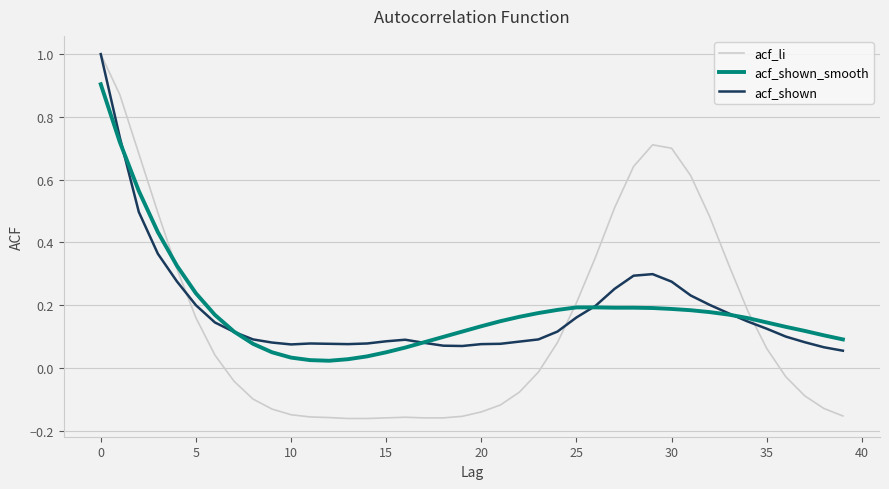

What is the highest value of the acf_li series?

1.0